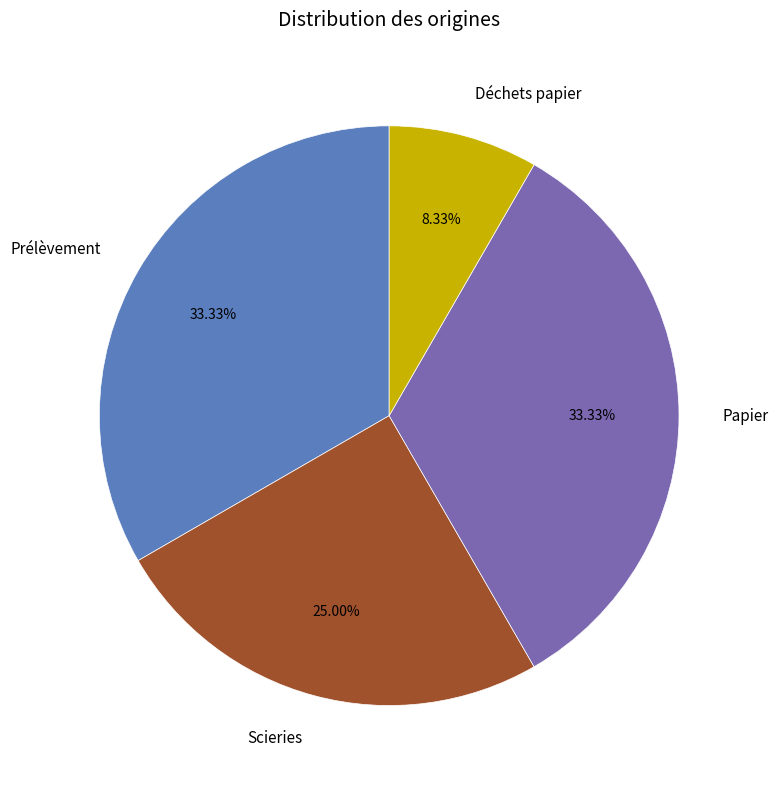

To the nearest percent, what percentage of the pie is Papier?

33%